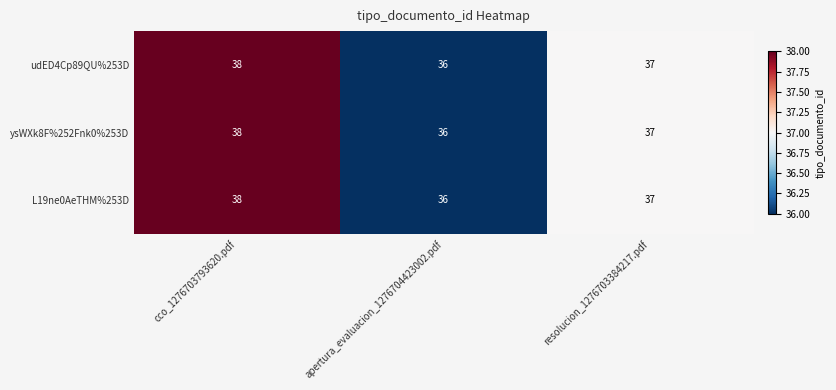

What is the highest value of the udED4Cp89QU%253D series?

38